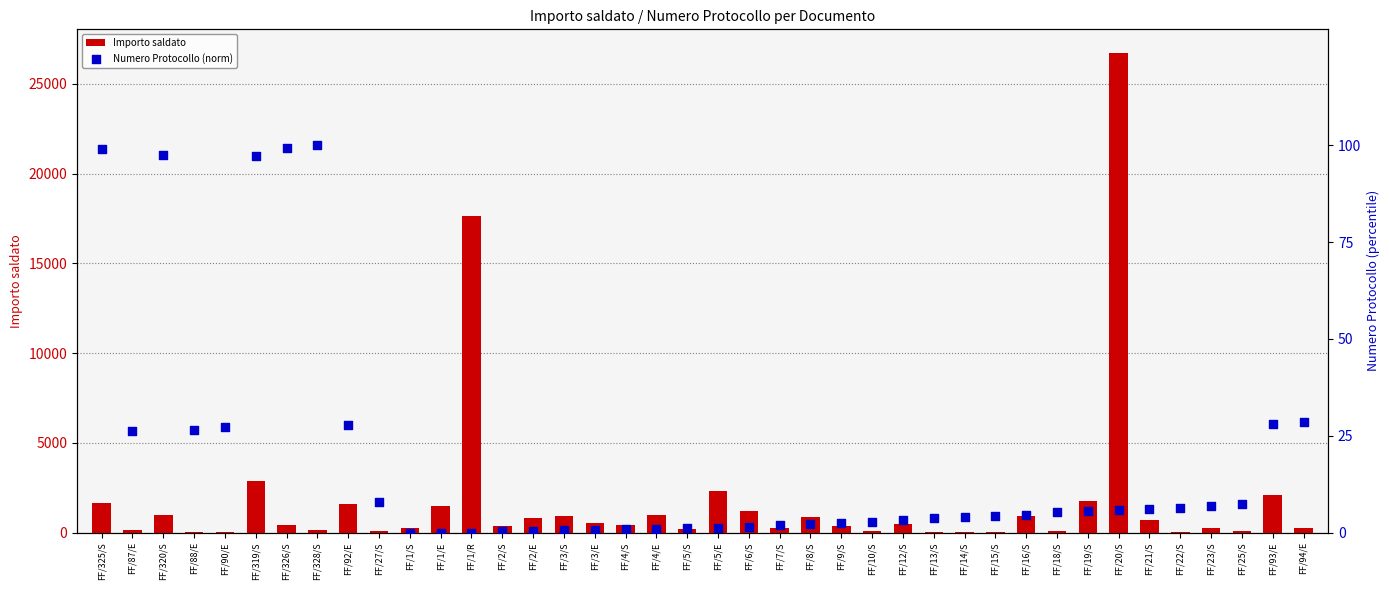

Is the value of Numero Protocollo (norm) at FF/93/E greater than the value of Importo saldato at FF/22/S?

No